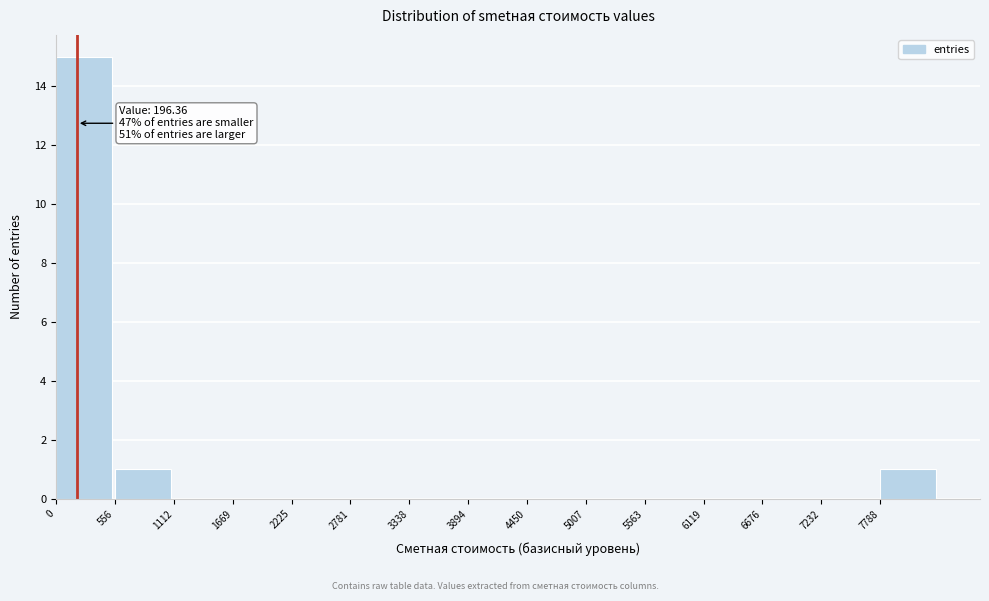

Which range on the x-axis has the tallest bar?

0 to 600